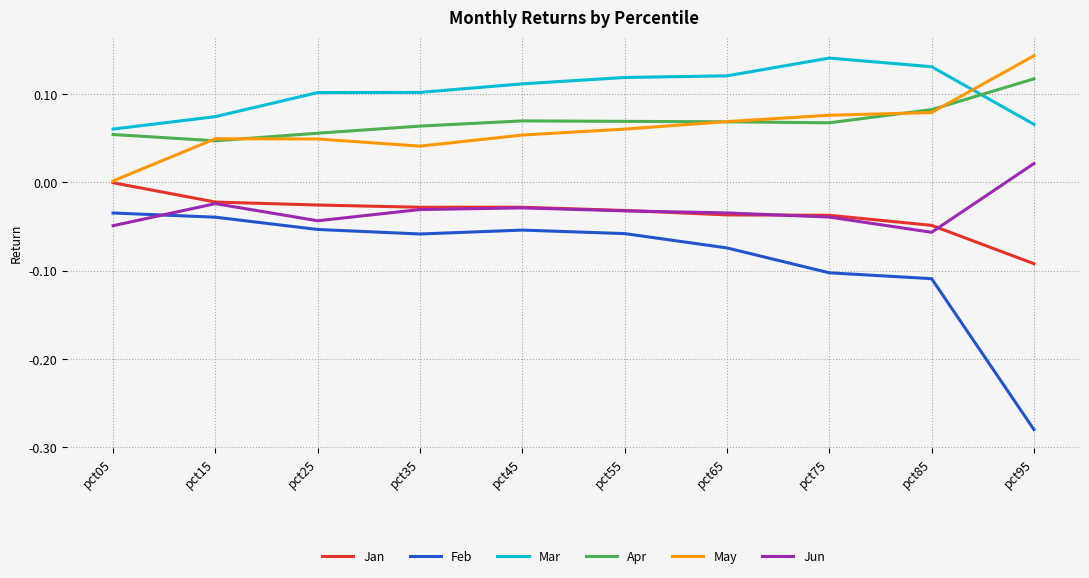

At which label does Feb reach its minimum?

pct95